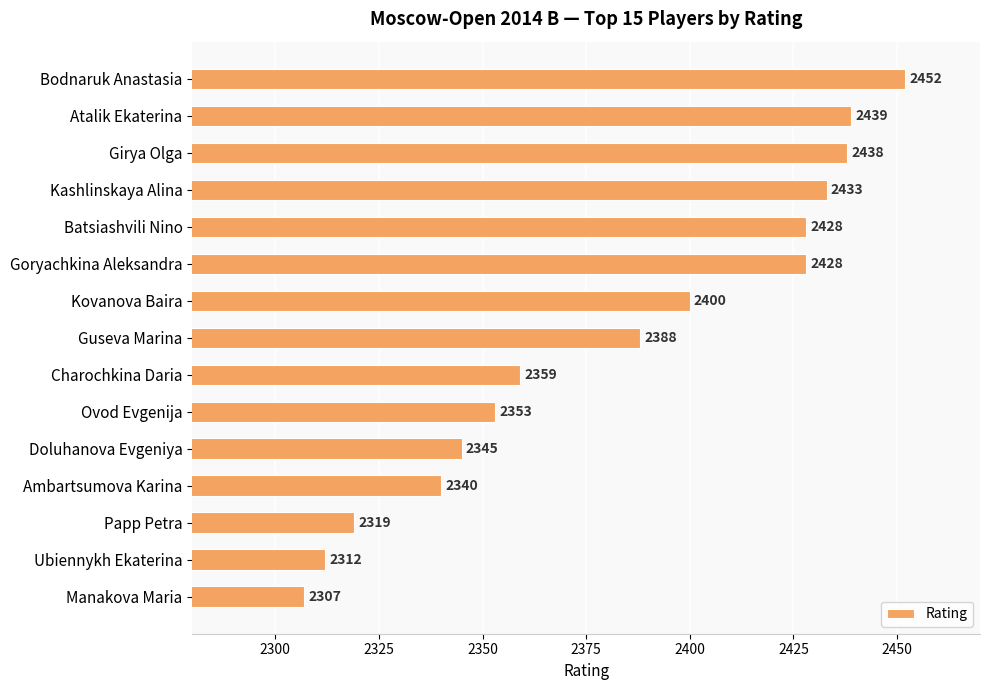

What position from the bottom is Batsiashvili Nino?

11